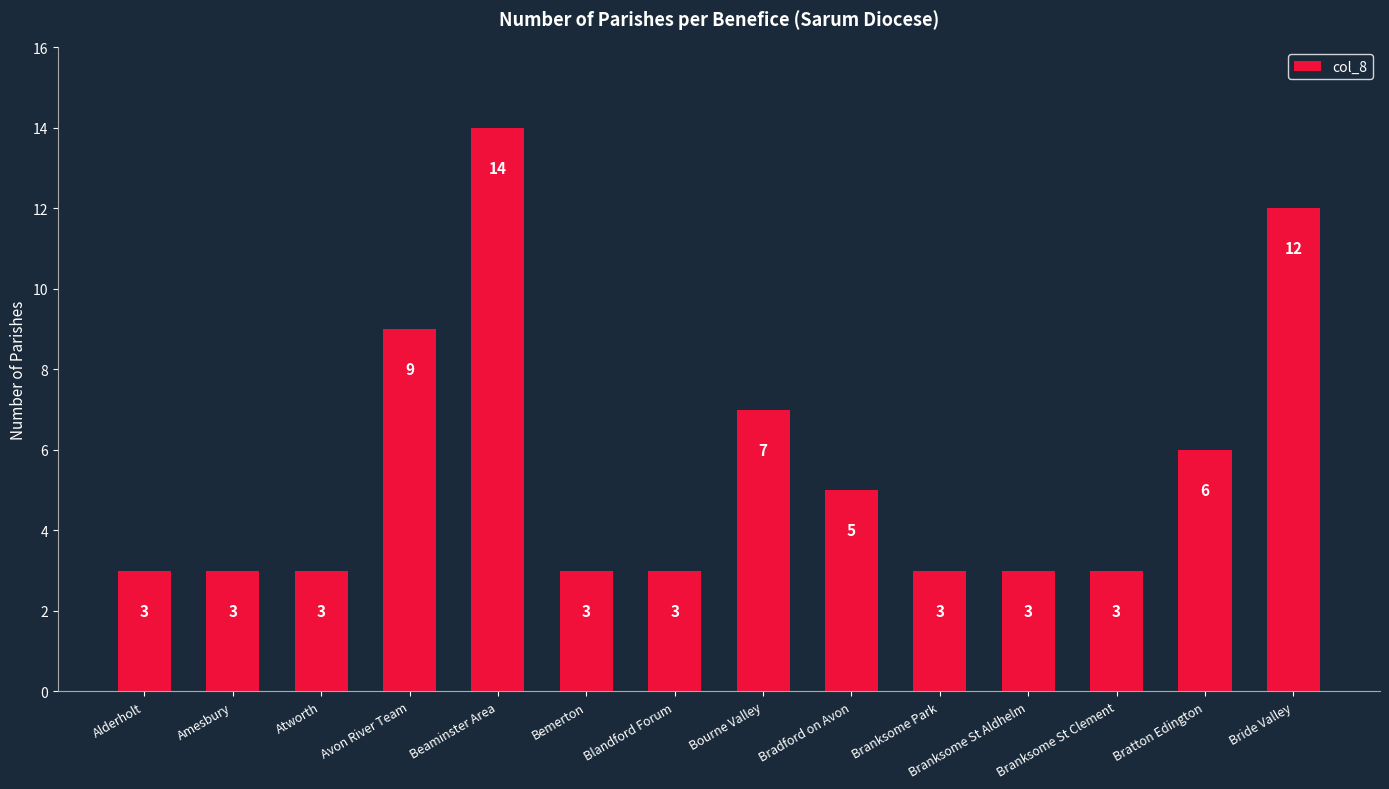

What value does the data have at Beaminster Area, to the nearest 10?

10